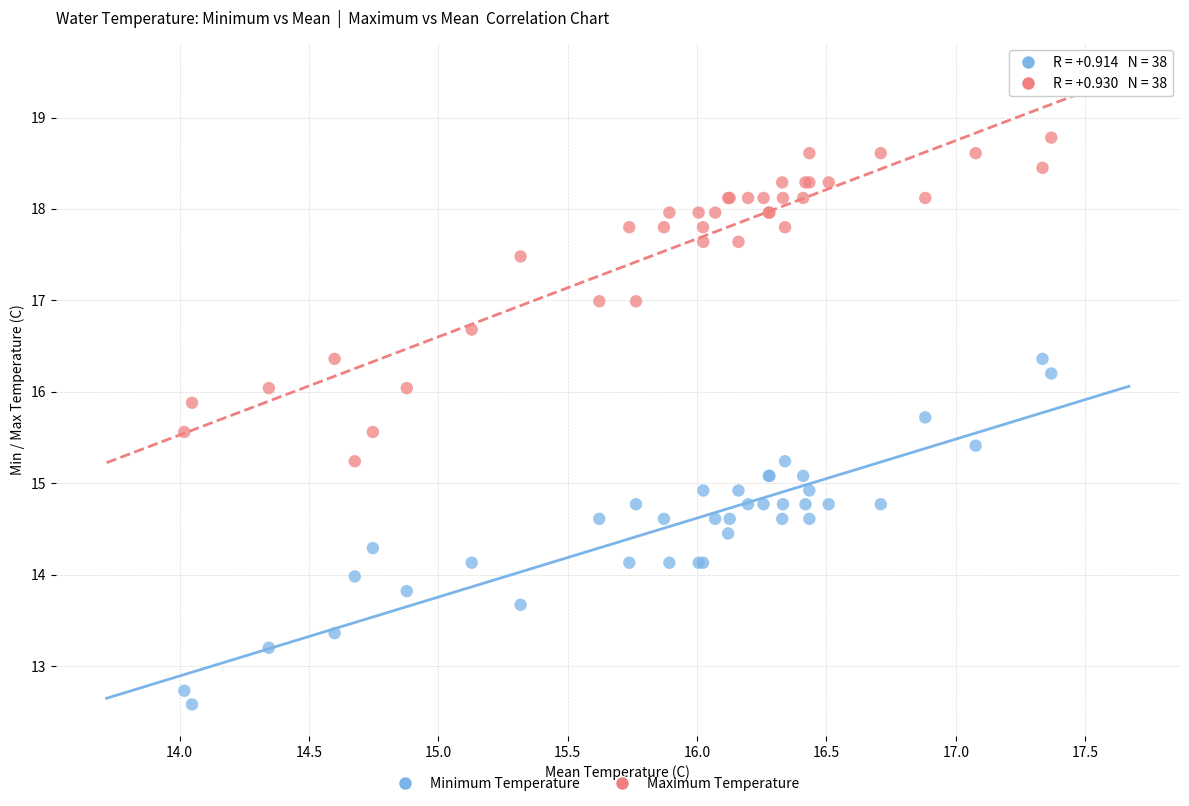

Which series contains the lowest Y value?

Minimum Temperature